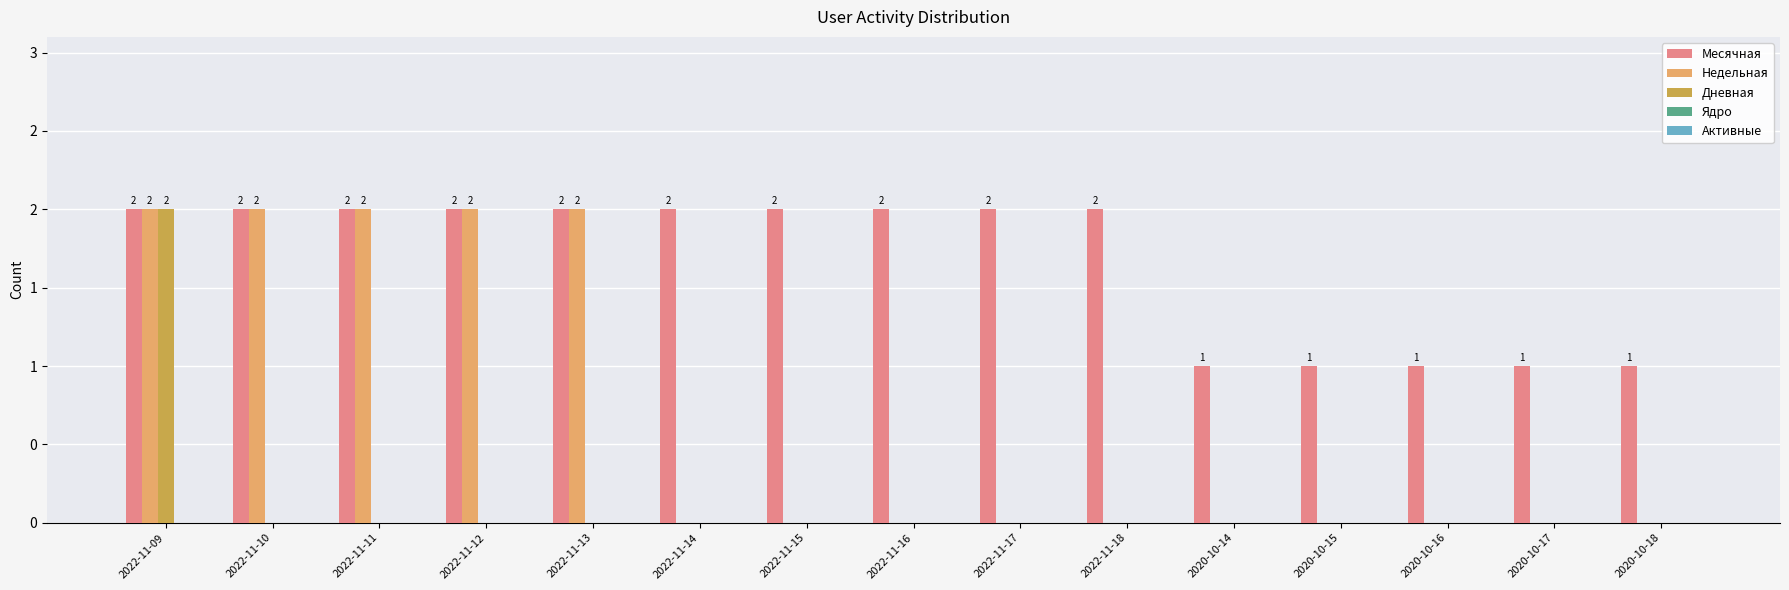

How many series are shown in this chart?

5